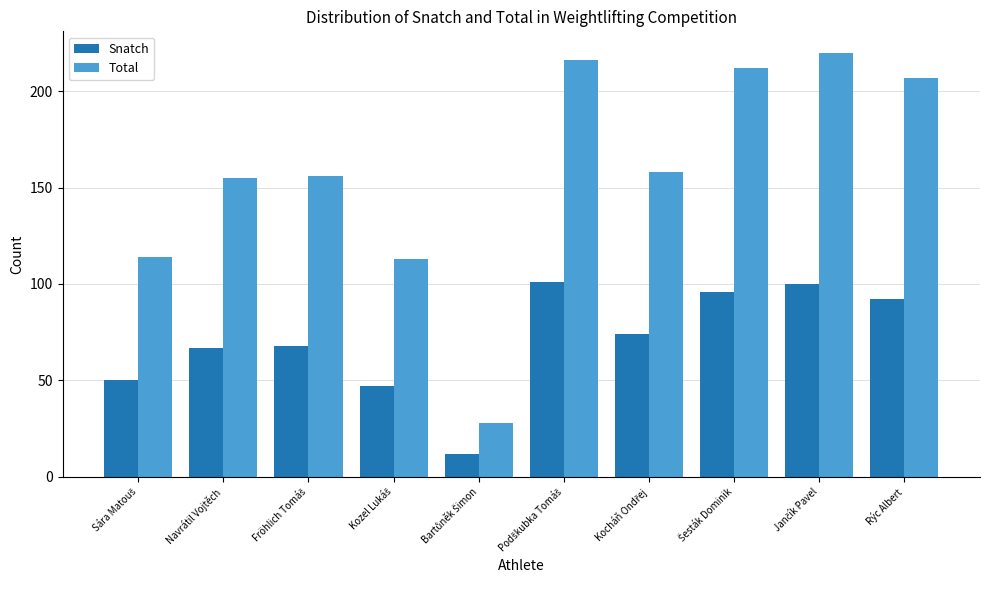

What is the lowest value of the Snatch series?

12